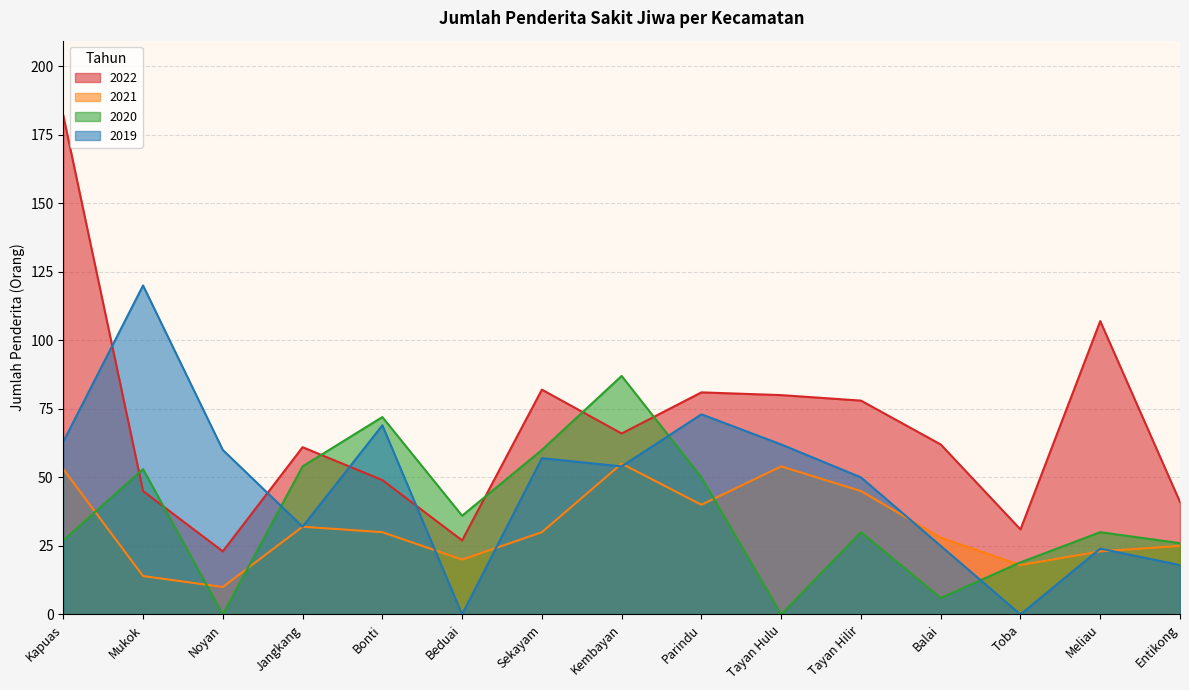

Which category has the highest value in the 2022 series?

Kapuas